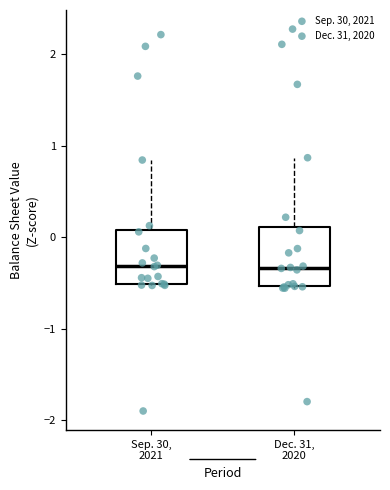

Reading left to right, transcribe this box plot: for each box, give where its median line is, the range the box spans, and where its two whiskers end, as read against the y-axis. The values are not printed on the chart, so give them approximately, as read against the axis.

Sep. 30, 2021: median -0.3, box -0.5 to 0.1, whiskers -0.5 to 0.8
Dec. 31, 2020: median -0.3, box -0.5 to 0.1, whiskers -0.6 to 0.9